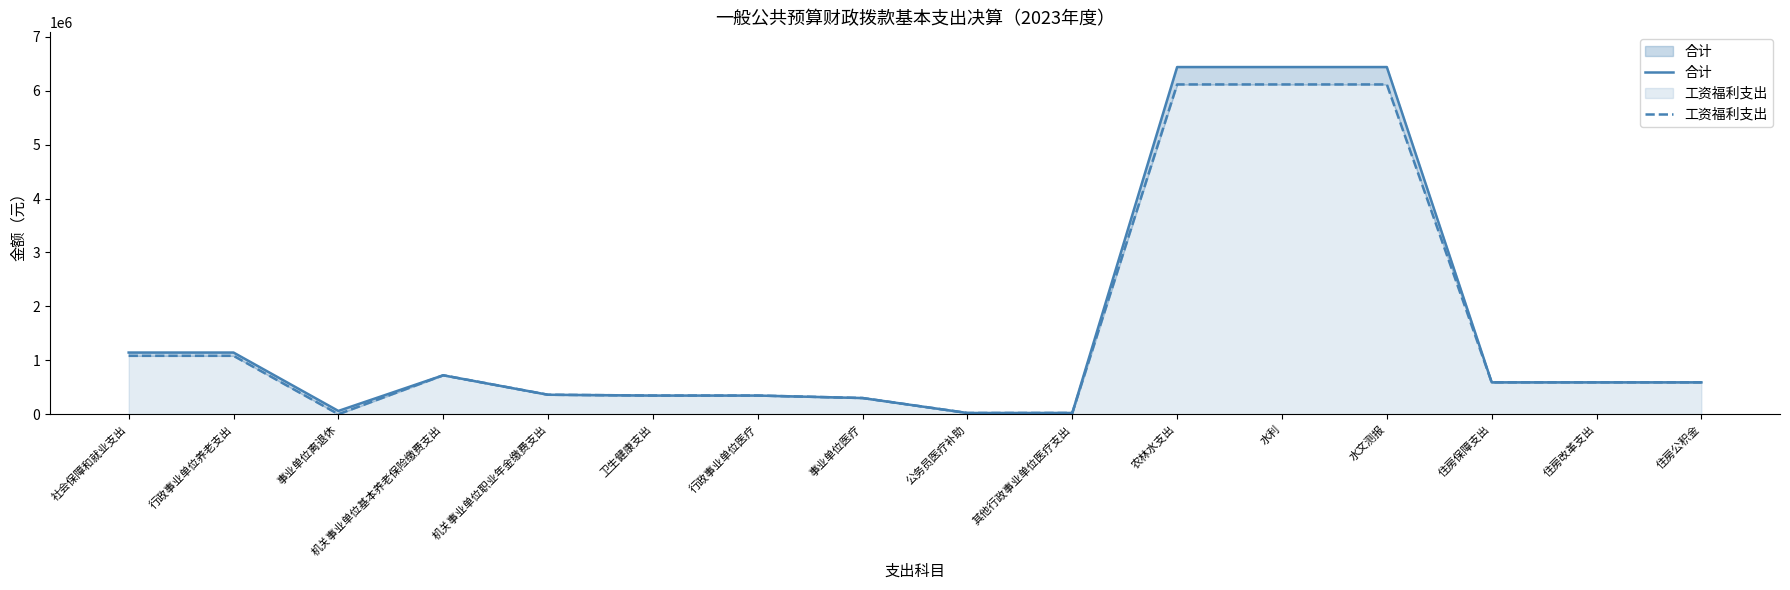

How many lines are shown in the chart?

2